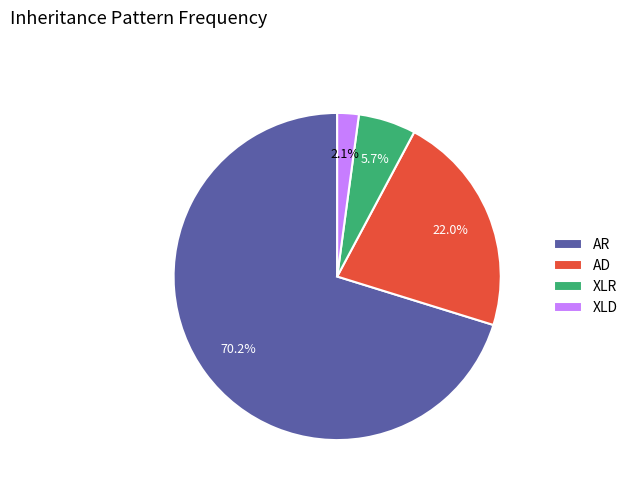

To the nearest percent, what portion does XLD represent?

2%